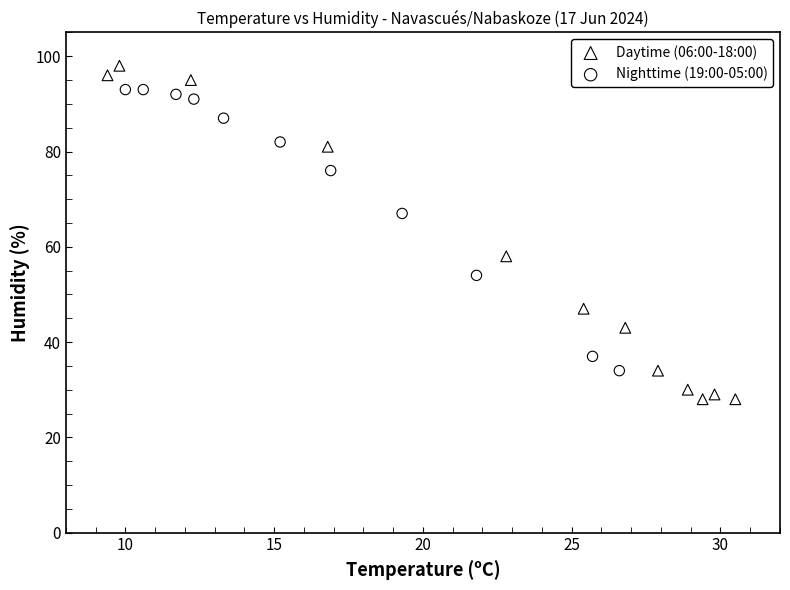

Which series contains the lowest Y value?

Daytime (06:00-18:00)